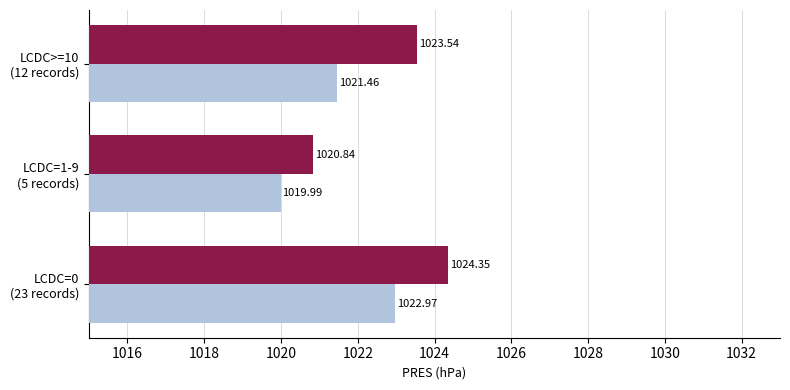

Which series has the largest total across all categories?

before ALLR